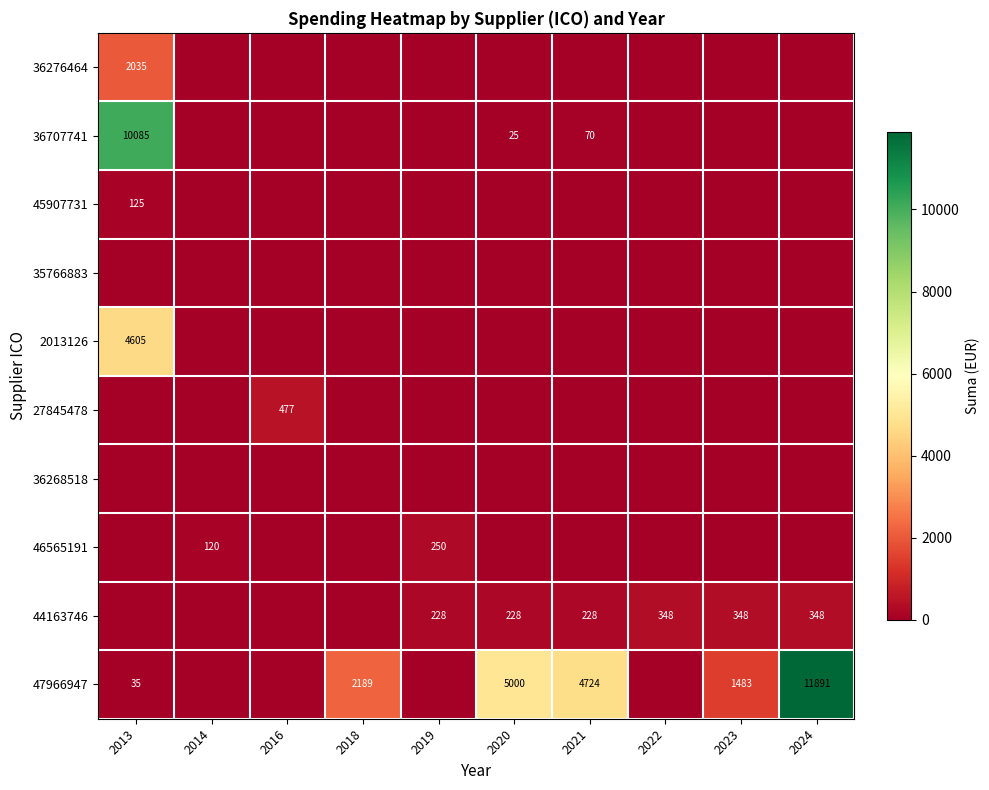

At which category is the sum across all series the highest?

2013